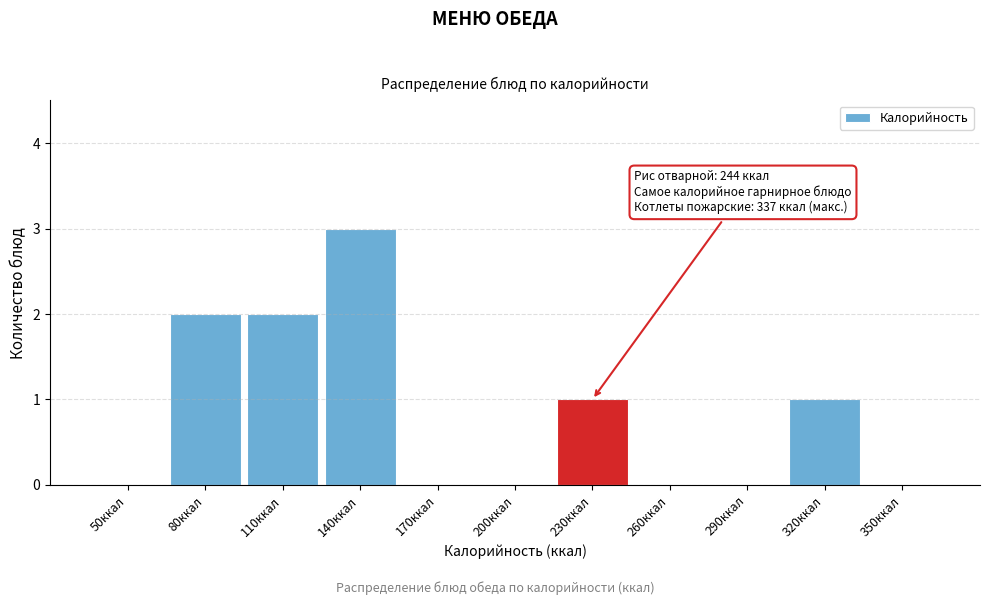

Reading left to right, list all the values displayed in this chart.

50ккал=0	80ккал=2	110ккал=2	140ккал=3	170ккал=0	200ккал=0	230ккал=1	260ккал=0	290ккал=0	320ккал=1	350ккал=0